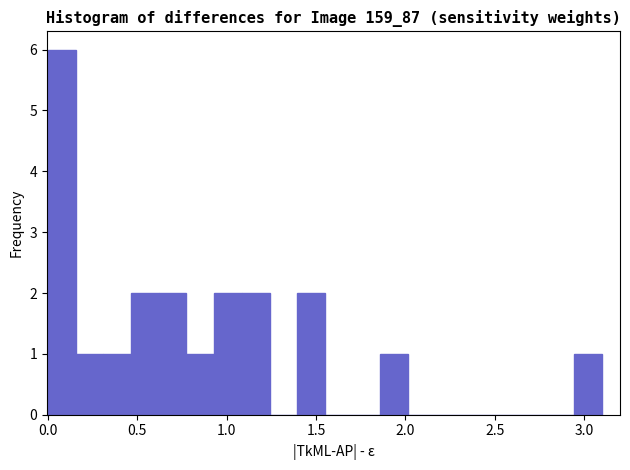

Read against the x-axis, roughly where is the centre of the tallest bar?

0.10